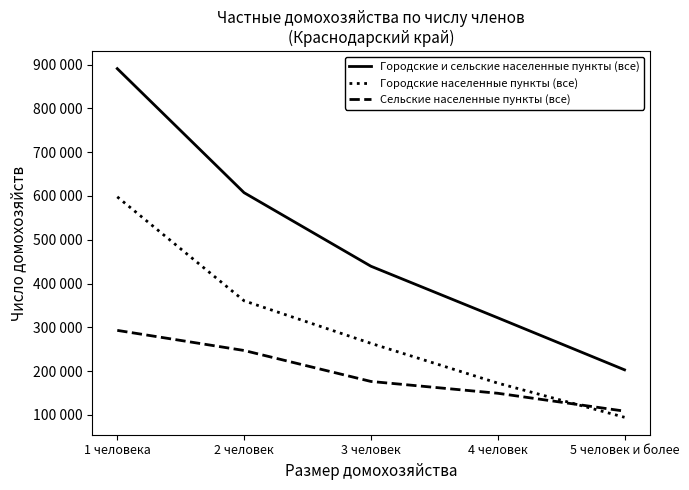

What are all the series names shown in the legend?

Городские и сельские населенные пункты (все), Городские населенные пункты (все), Сельские населенные пункты (все)